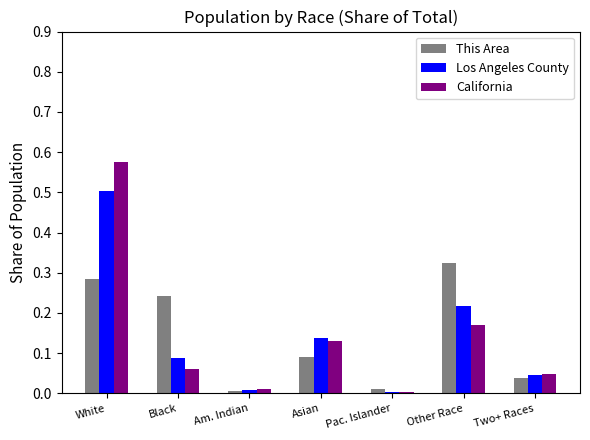

Which label corresponds to the largest value in the chart?

White